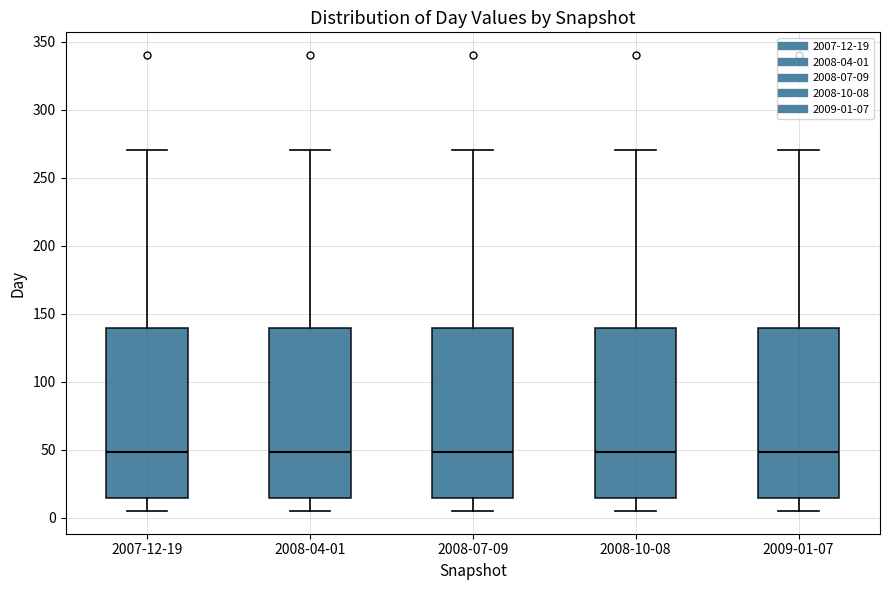

Reading left to right, transcribe this box plot: for each box, give where its median line is, the range the box spans, and where its two whiskers end, as read against the y-axis. The values are not printed on the chart, so give them approximately, as read against the axis.

2007-12-19: median 50, box 15 to 140, whiskers 5 to 270
2008-04-01: median 50, box 15 to 140, whiskers 5 to 270
2008-07-09: median 50, box 15 to 140, whiskers 5 to 270
2008-10-08: median 50, box 15 to 140, whiskers 5 to 270
2009-01-07: median 50, box 15 to 140, whiskers 5 to 270